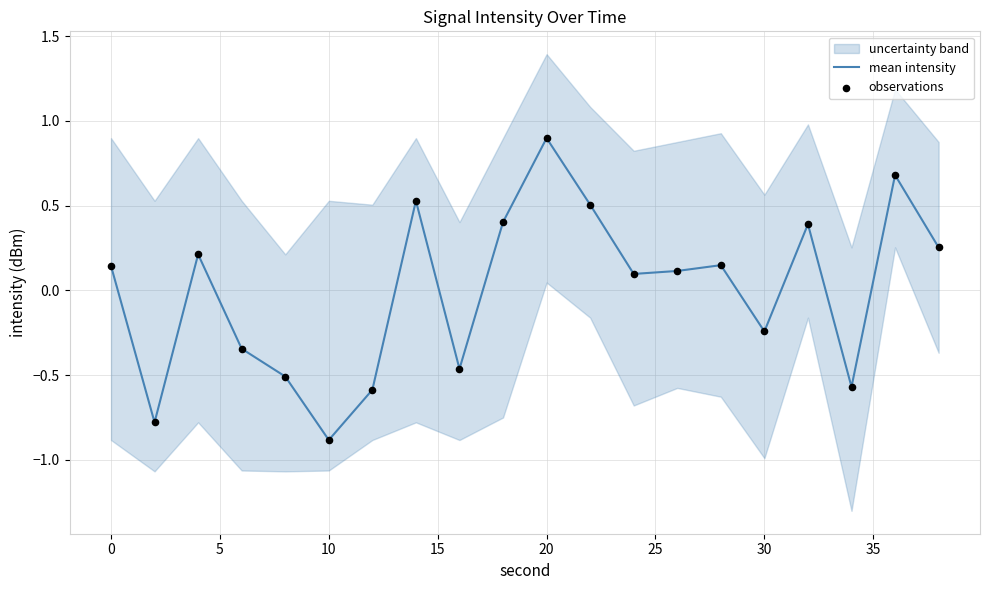

Which series has the largest total across all categories?

mean intensity